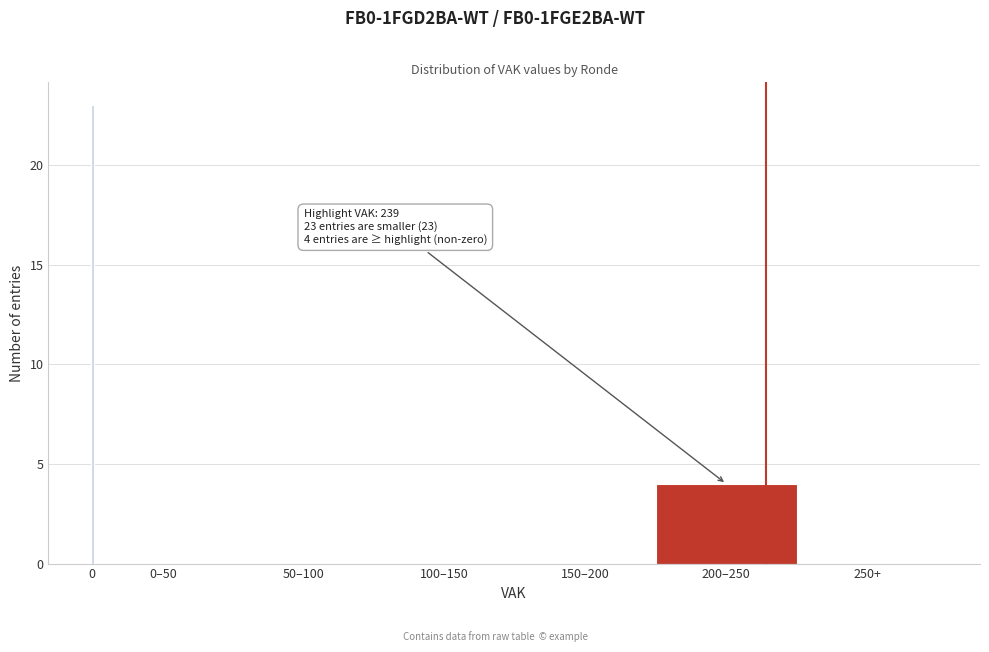

Reading right to left, list all the values displayed in this chart.

250+=0	200–250=4	150–200=0	100–150=0	50–100=0	0–50=0	0=23